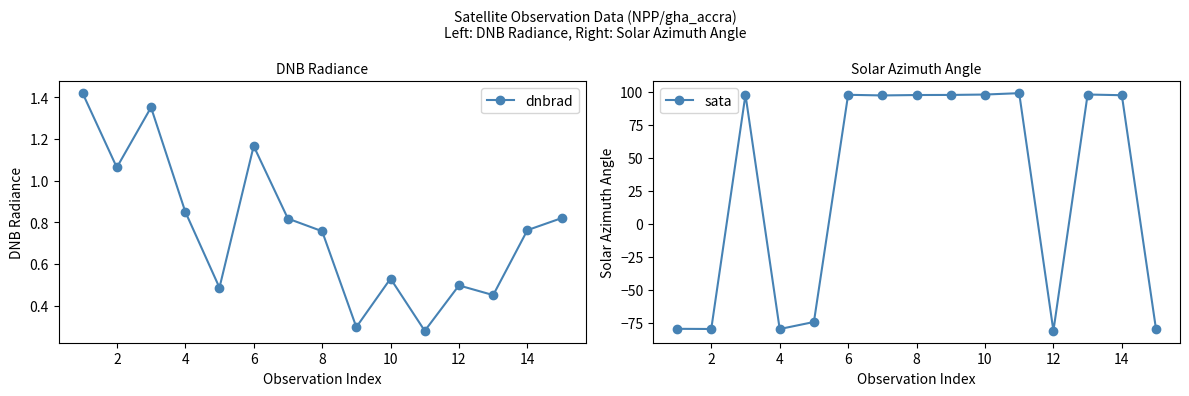

List the series in order of their peak value, lowest first.

dnbrad, sata